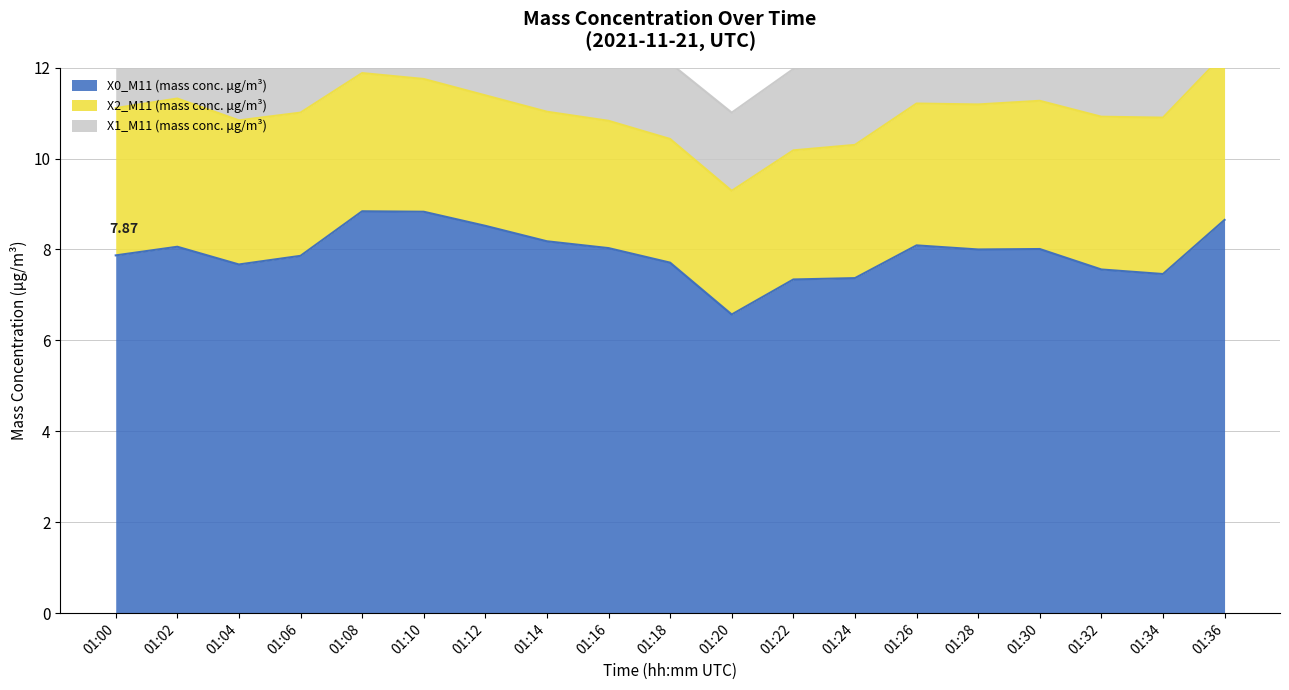

What is the total value across all series at 01:10?

13.5